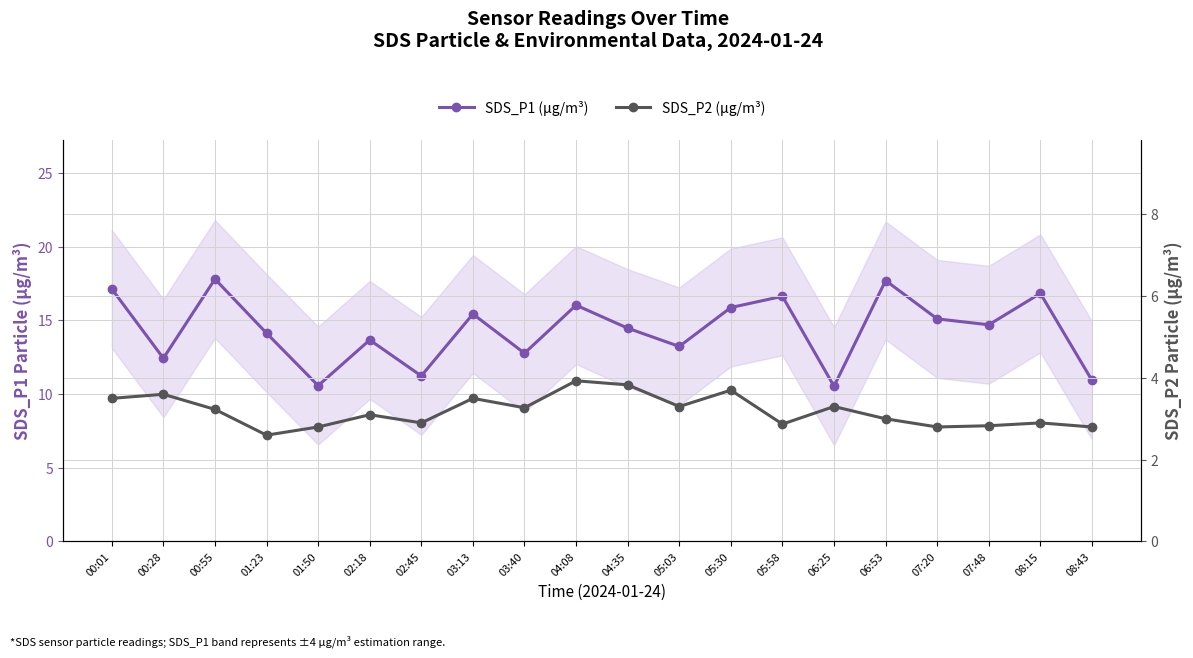

Rank the series by their maximum value, from lowest to highest.

SDS_P2 (µg/m³), SDS_P1 (µg/m³)